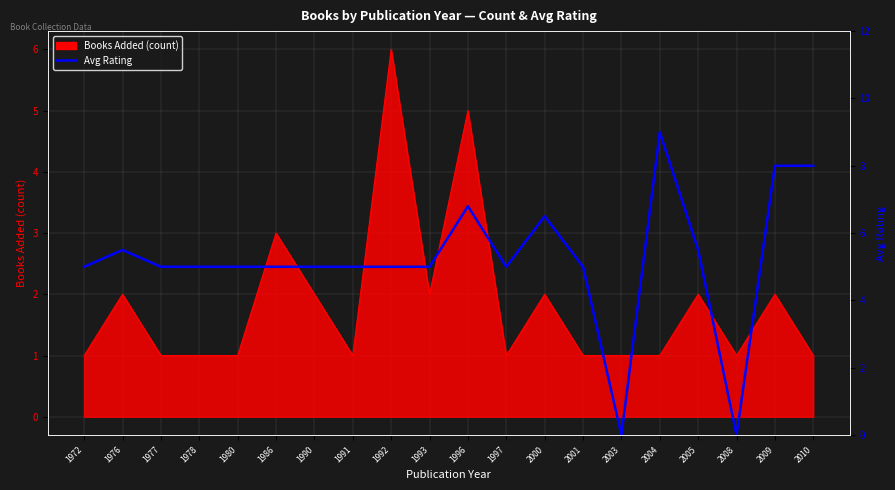

What is the sum of all values?

104.3